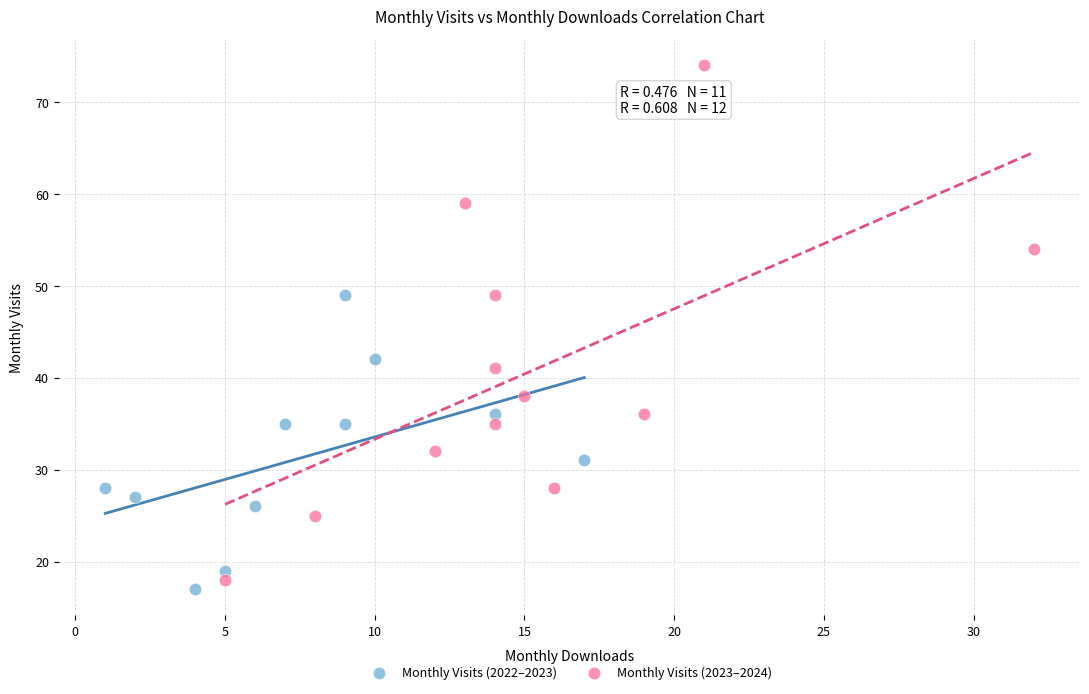

Which series contains the highest Y value?

Monthly Visits (2023–2024)